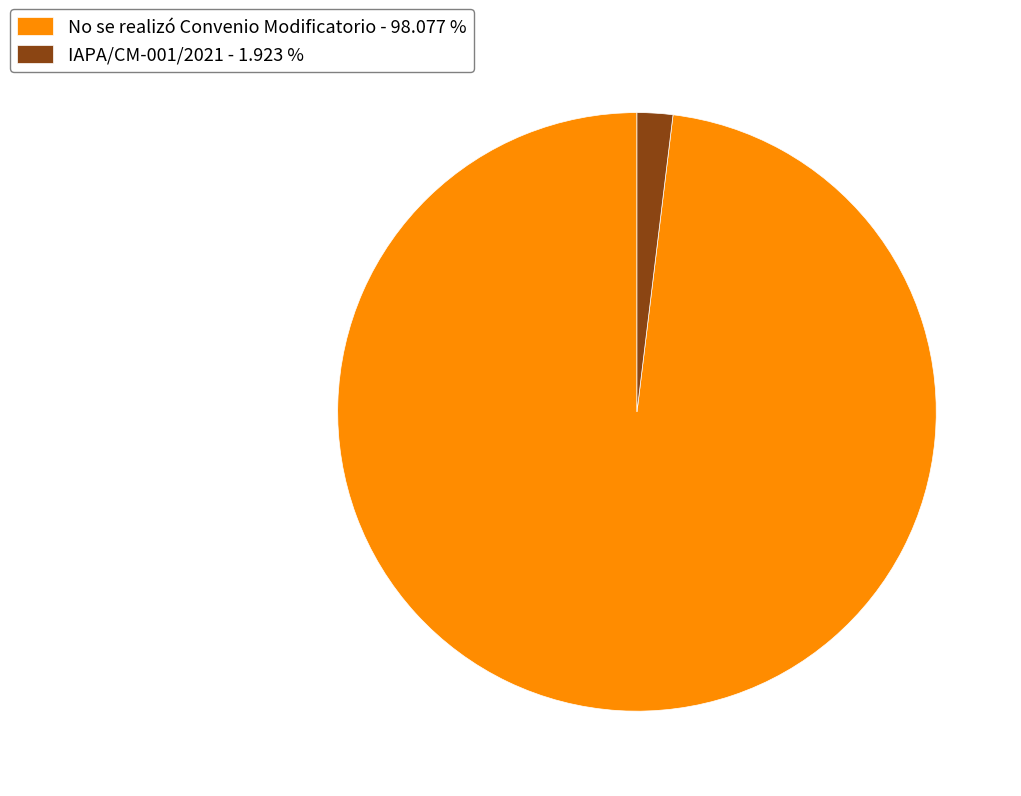

Which has a higher value, No se realizó Convenio Modificatorio - 98.077 % or IAPA/CM-001/2021 - 1.923 %?

No se realizó Convenio Modificatorio - 98.077 %